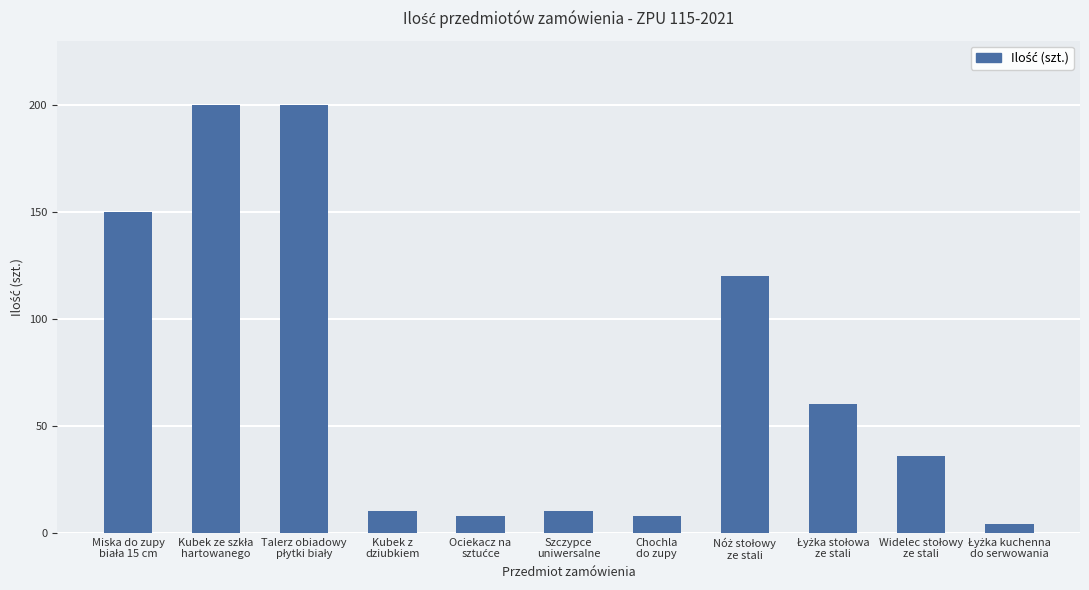

What is the difference between the maximum and minimum values?

196